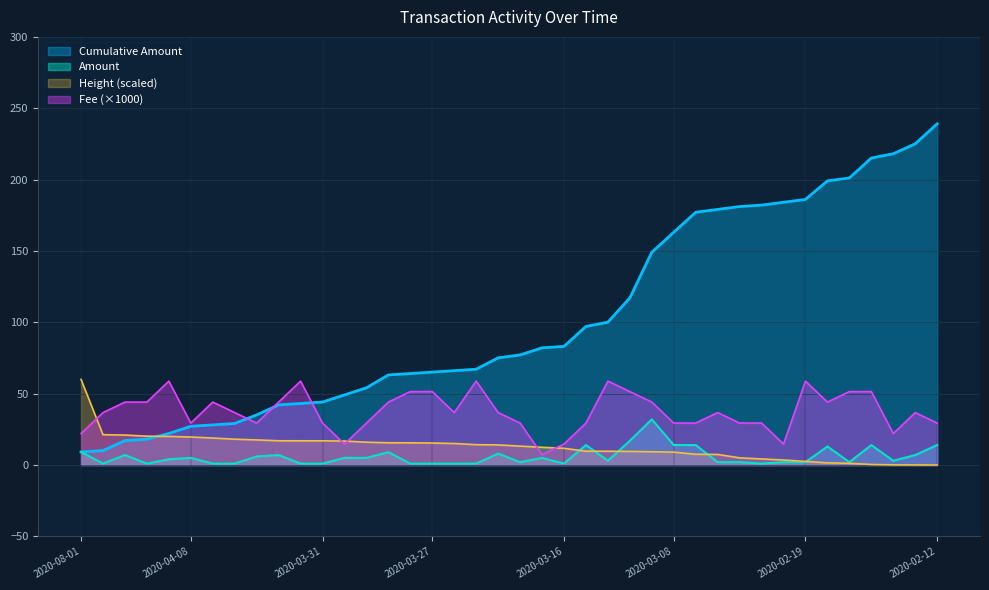

Between which two adjacent categories do Height_norm and Cumulative_Amount first intersect?

2020-04-09 and 2020-04-09